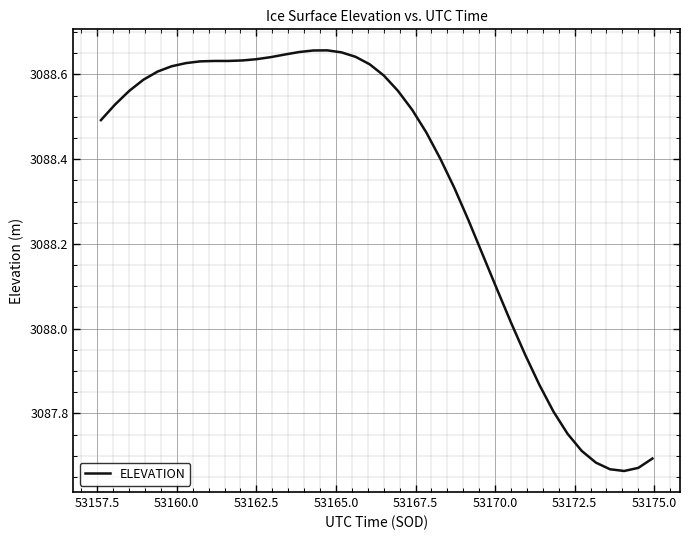

What is the difference between the maximum and minimum values?

1.0